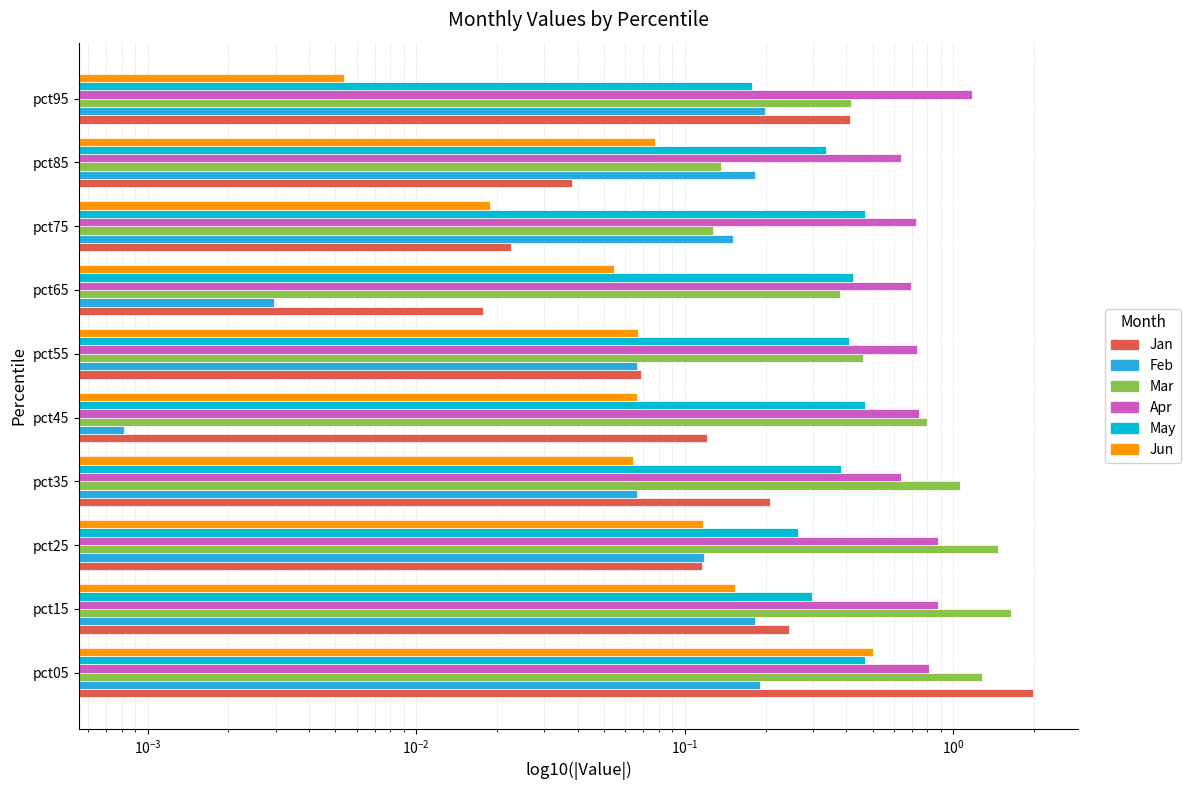

What position from the right is 9?

1